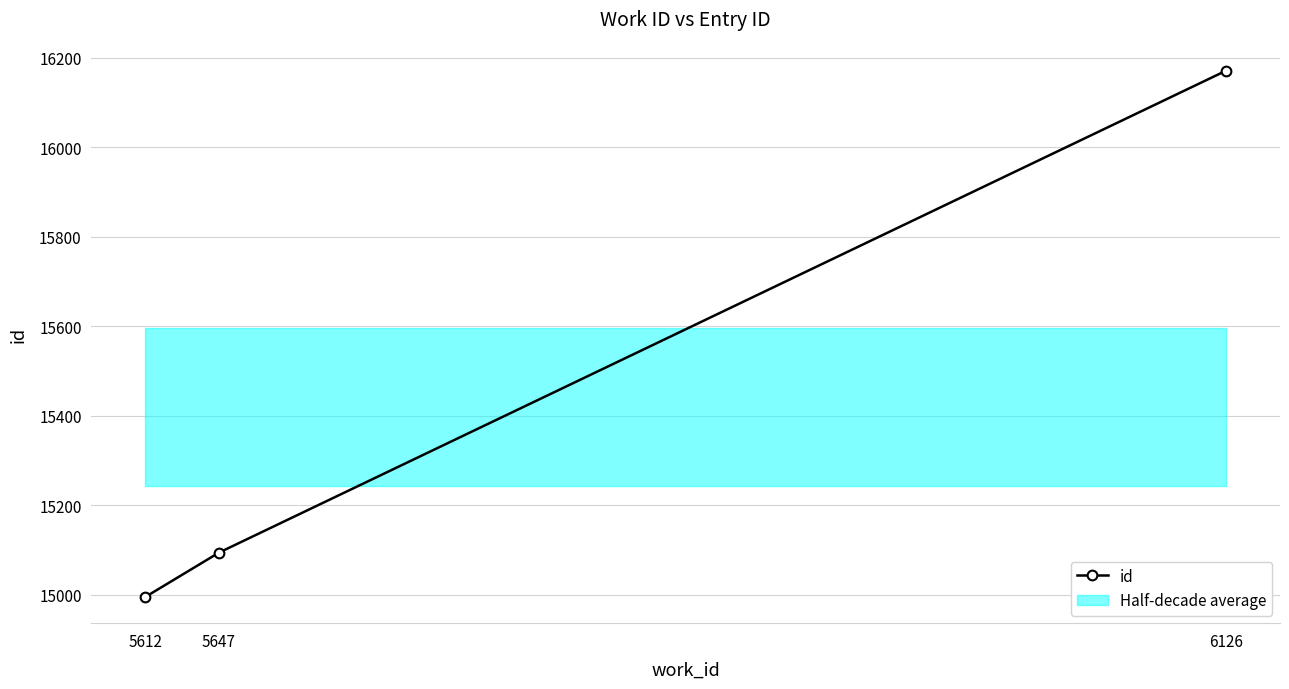

Reading left to right, what are all the values shown in this chart?

14995	15094	16171